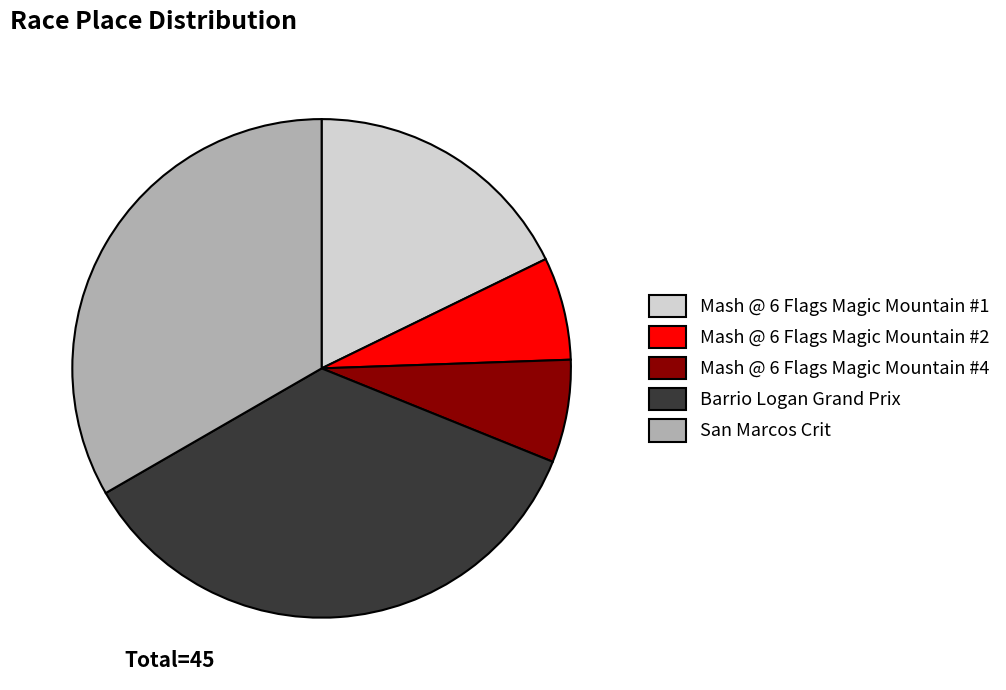

Count the number of slices in the pie.

5